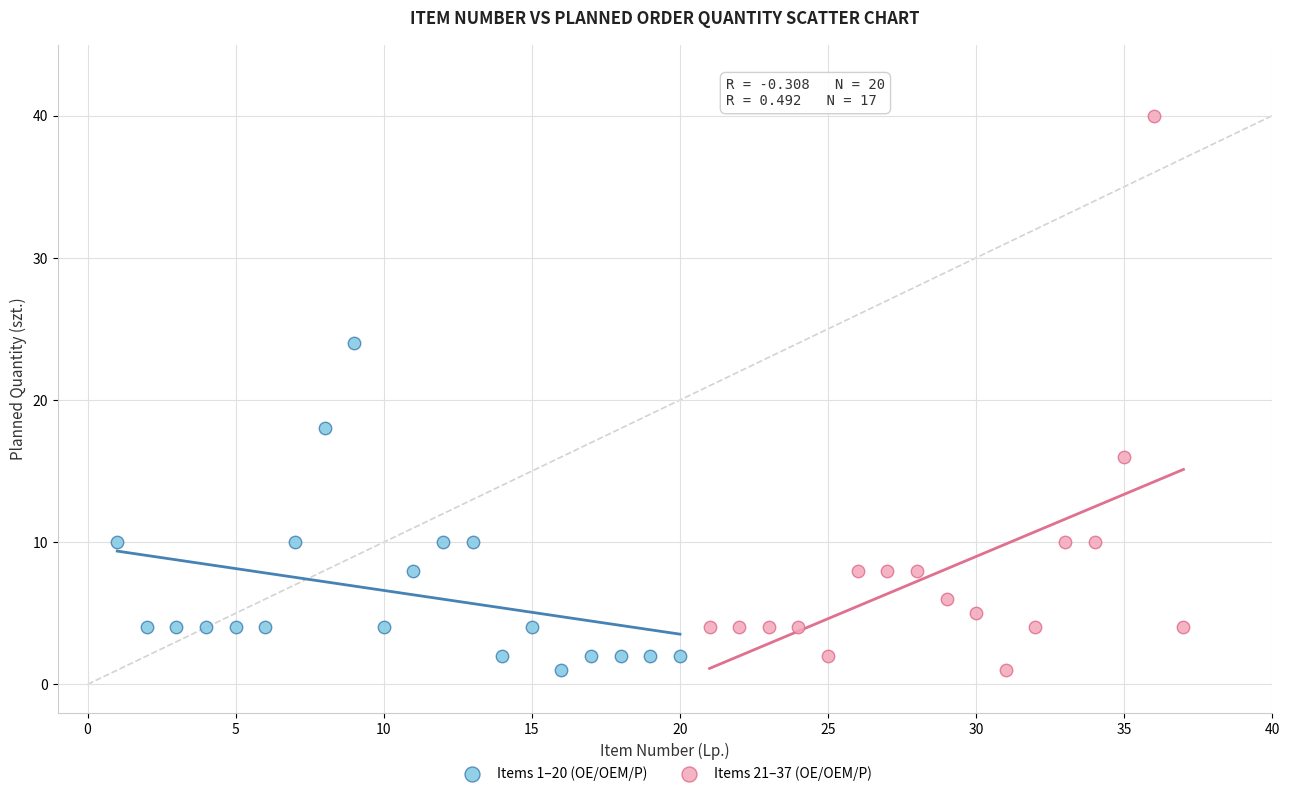

What are all the series names shown in the legend?

Items 1–20 (OE/OEM/P), Items 21–37 (OE/OEM/P)